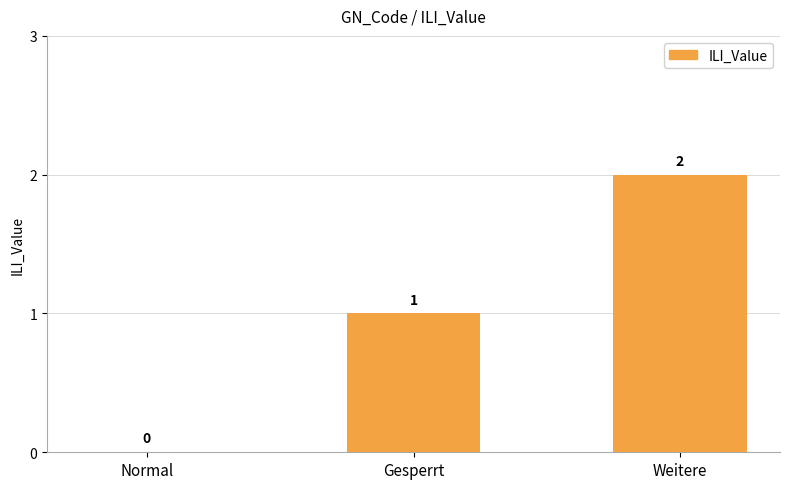

Are the bars horizontal?

No